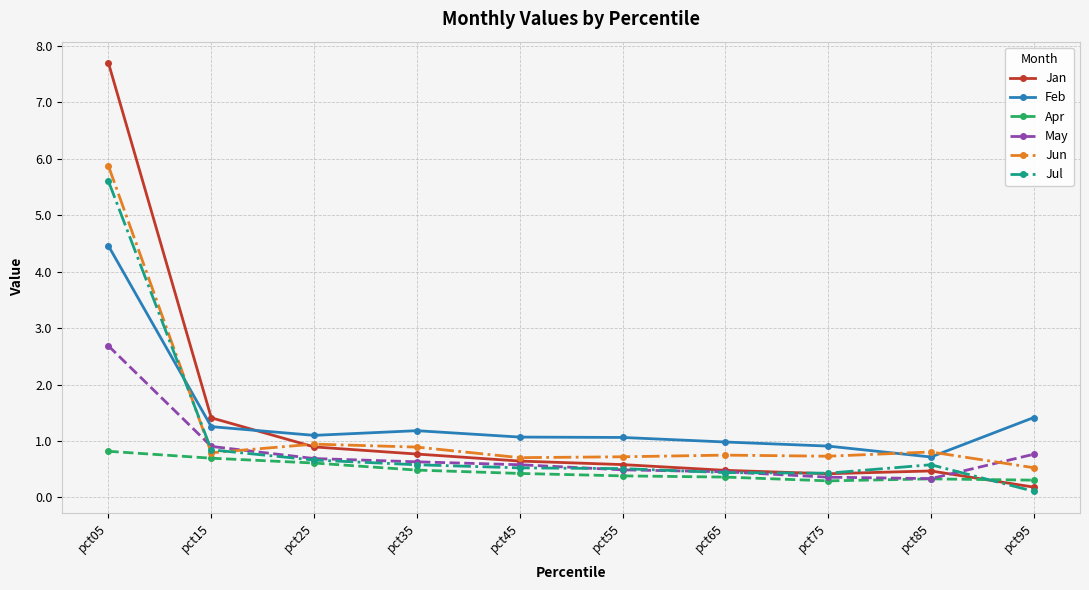

True or false: Feb and Apr intersect in this chart.

False